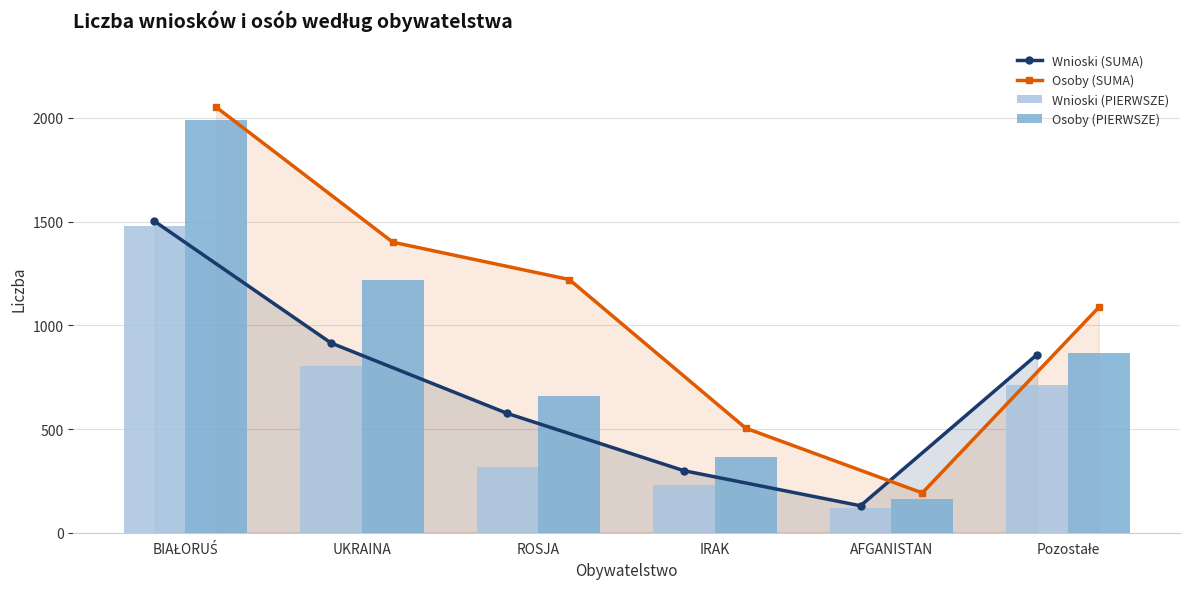

What are all the series names shown in the legend?

Wnioski (SUMA), Osoby (SUMA), Wnioski (PIERWSZE), Osoby (PIERWSZE)